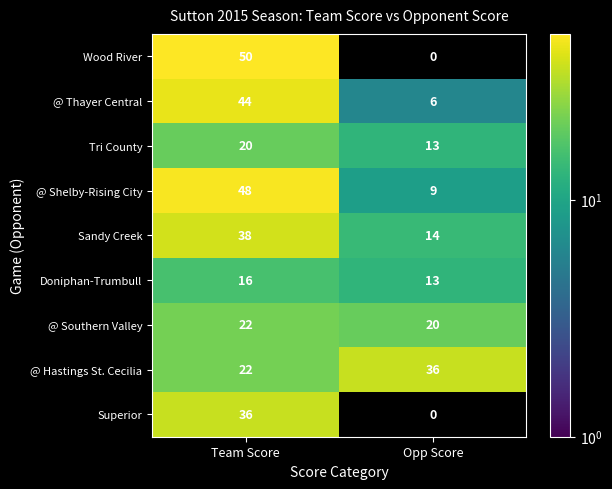

What is the sum of all @ Southern Valley values?

42